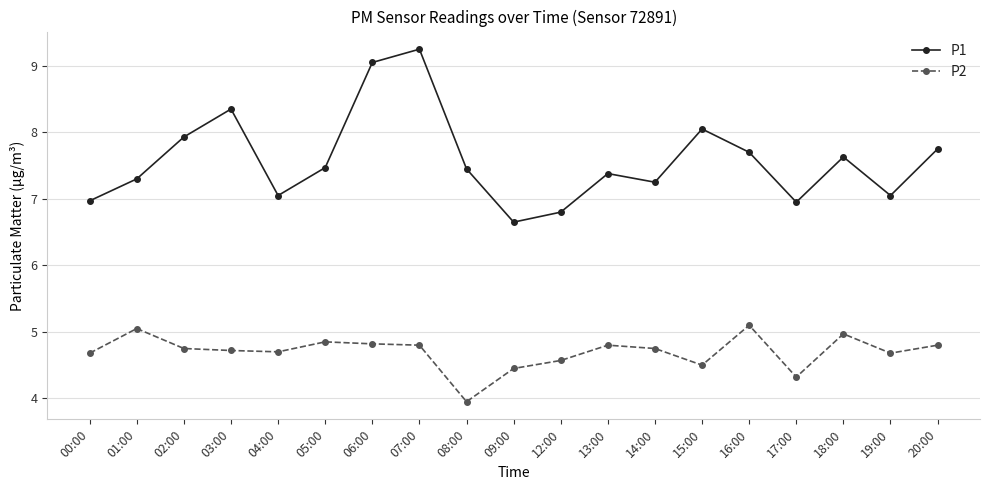

Which category has the highest value in the P2 series?

16:00